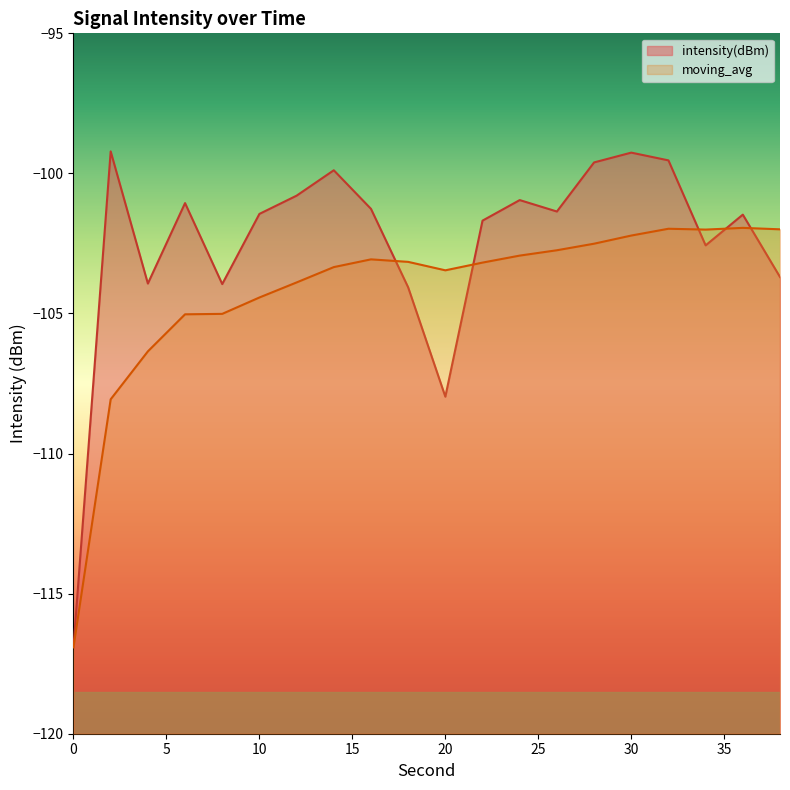

Which series has the largest total across all categories?

intensity(dBm)